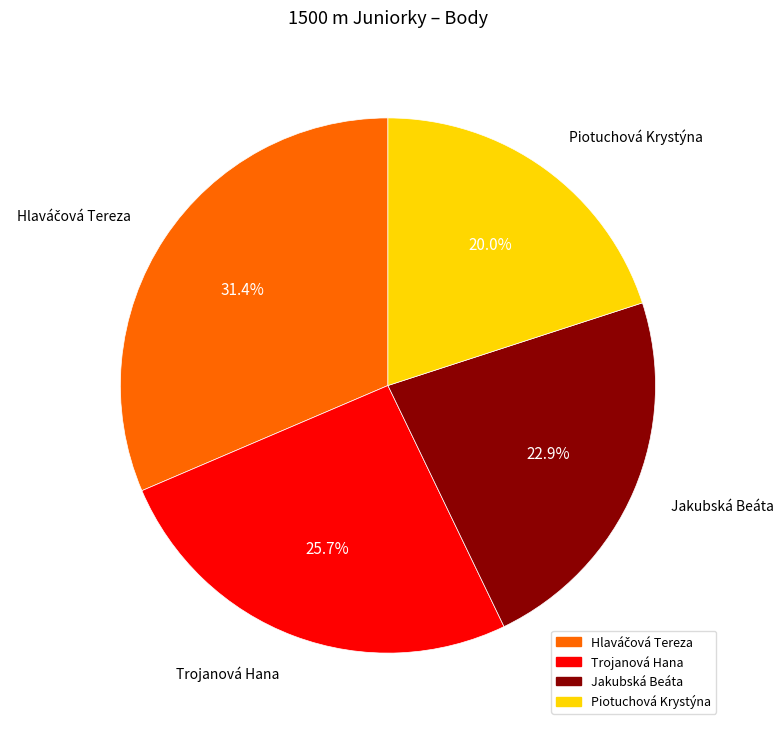

Is the sum of Piotuchová Krystýna and Jakubská Beáta greater than half?

No